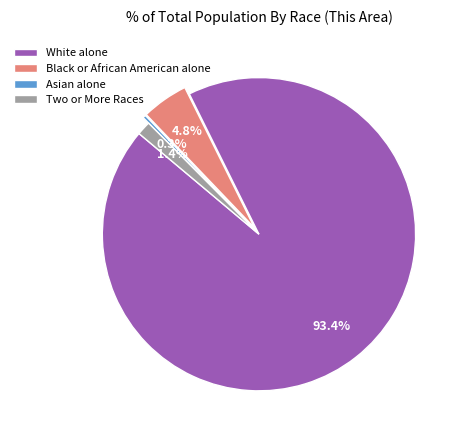

Rank the categories by value from highest to lowest.

White alone, Black or African American alone, Two or More Races, Asian alone